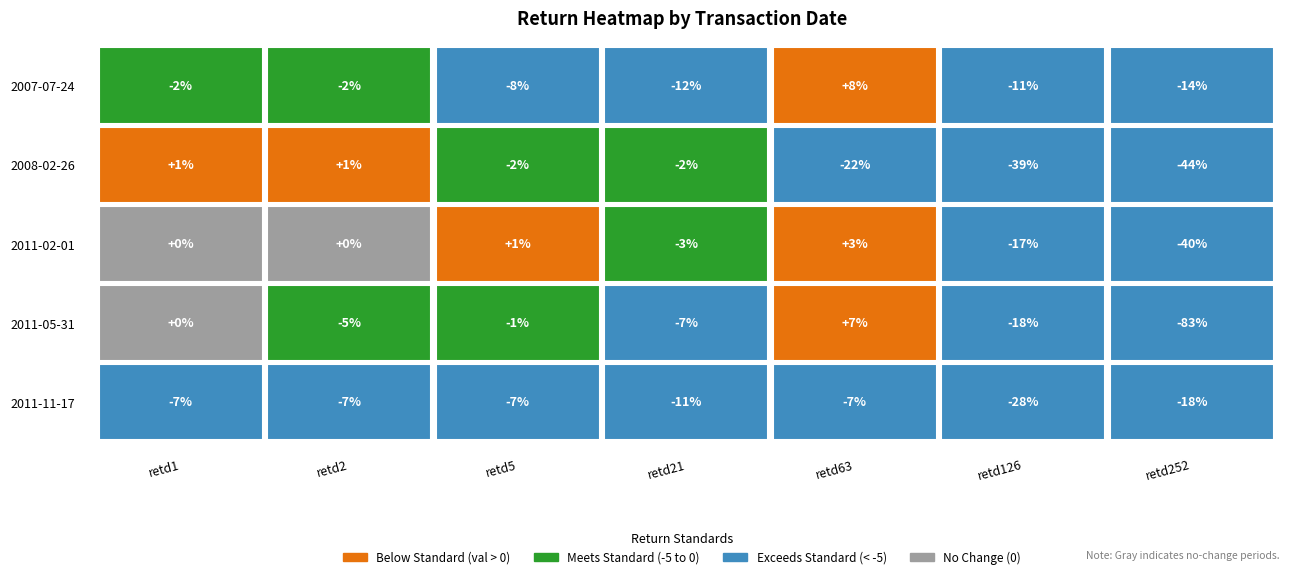

What is the sum of the retd63 values at 2011-02-01 and 2011-11-17?

-4